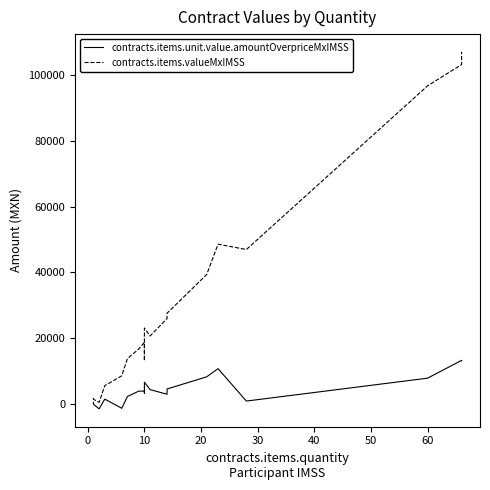

What are all the series names shown in the legend?

contracts.items.unit.value.amountOverpriceMxIMSS, contracts.items.valueMxIMSS